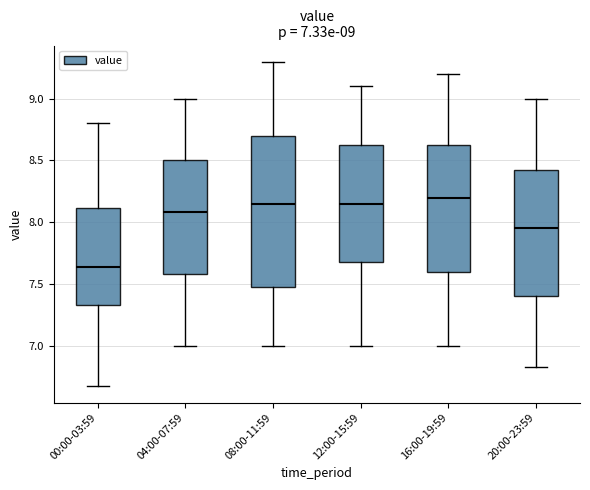

Which box is the tallest, from its lower edge to its upper edge?

08:00-11:59